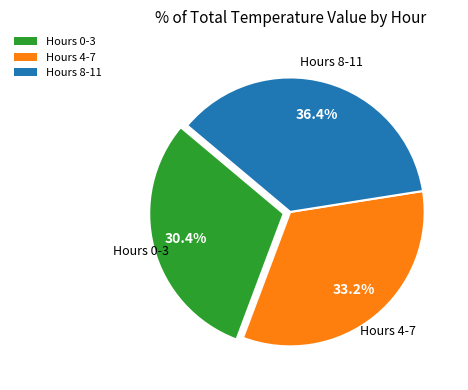

Which has a higher value, Hours 4-7 or Hours 8-11?

Hours 8-11